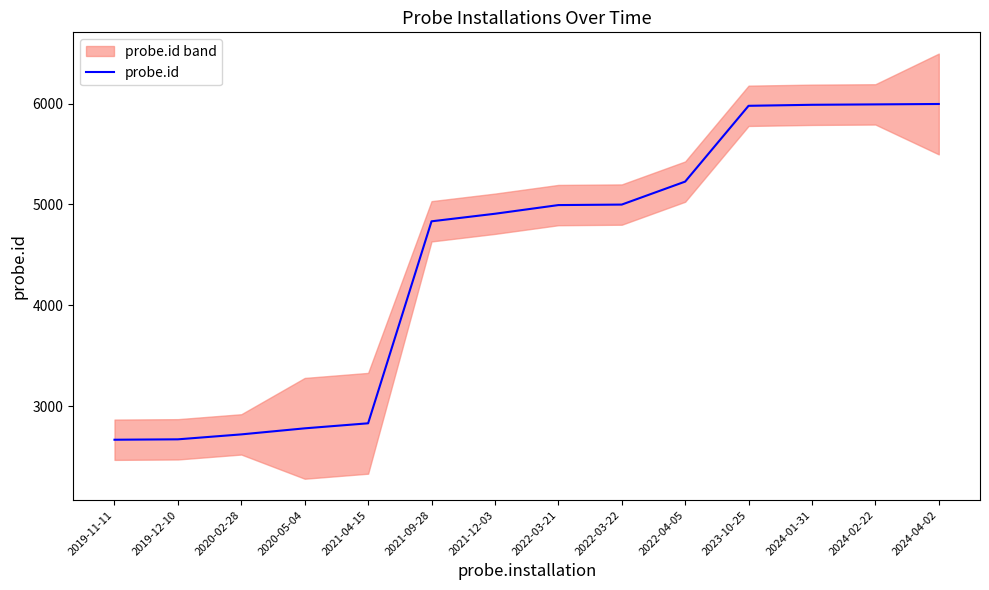

Read the value at 2019-11-11.

2666